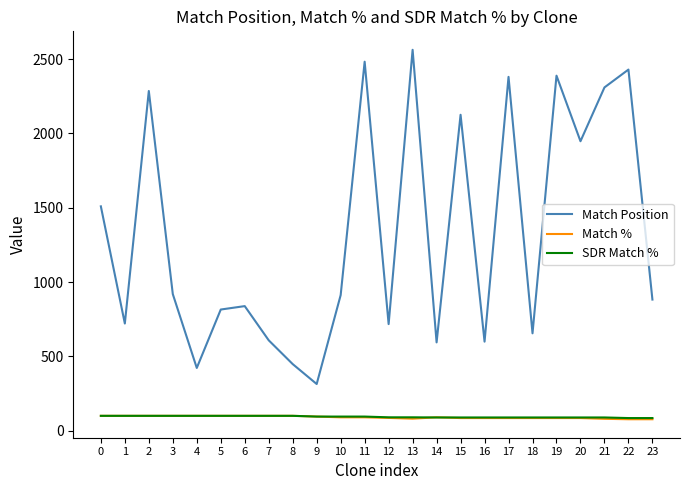

The value of Match % at 20 is 85. True or false?

True